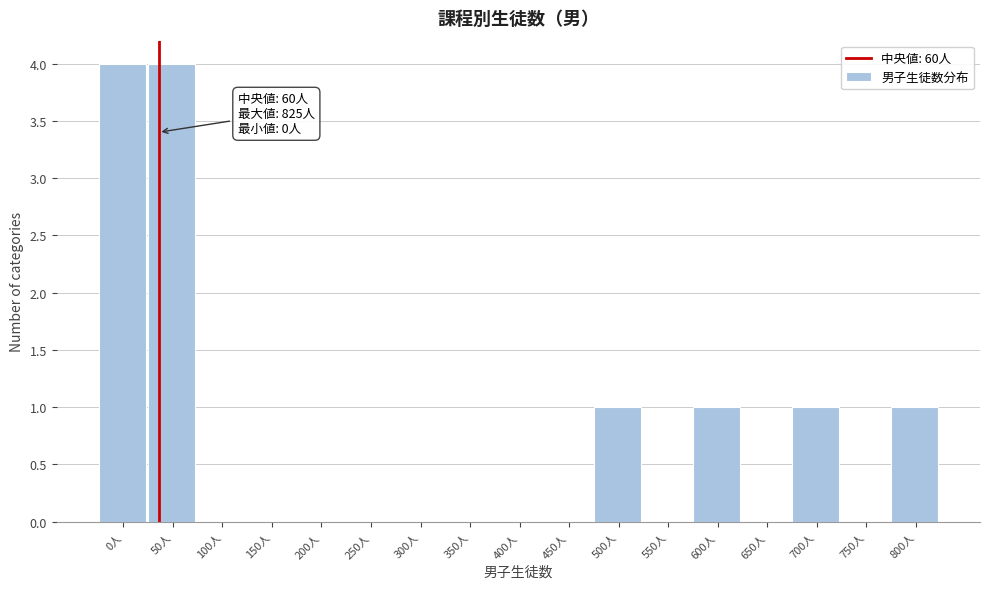

Reading right to left, transcribe all the data shown in this chart.

800人=1	750人=0	700人=1	650人=0	600人=1	550人=0	500人=1	450人=0	400人=0	350人=0	300人=0	250人=0	200人=0	150人=0	100人=0	50人=4	0人=4